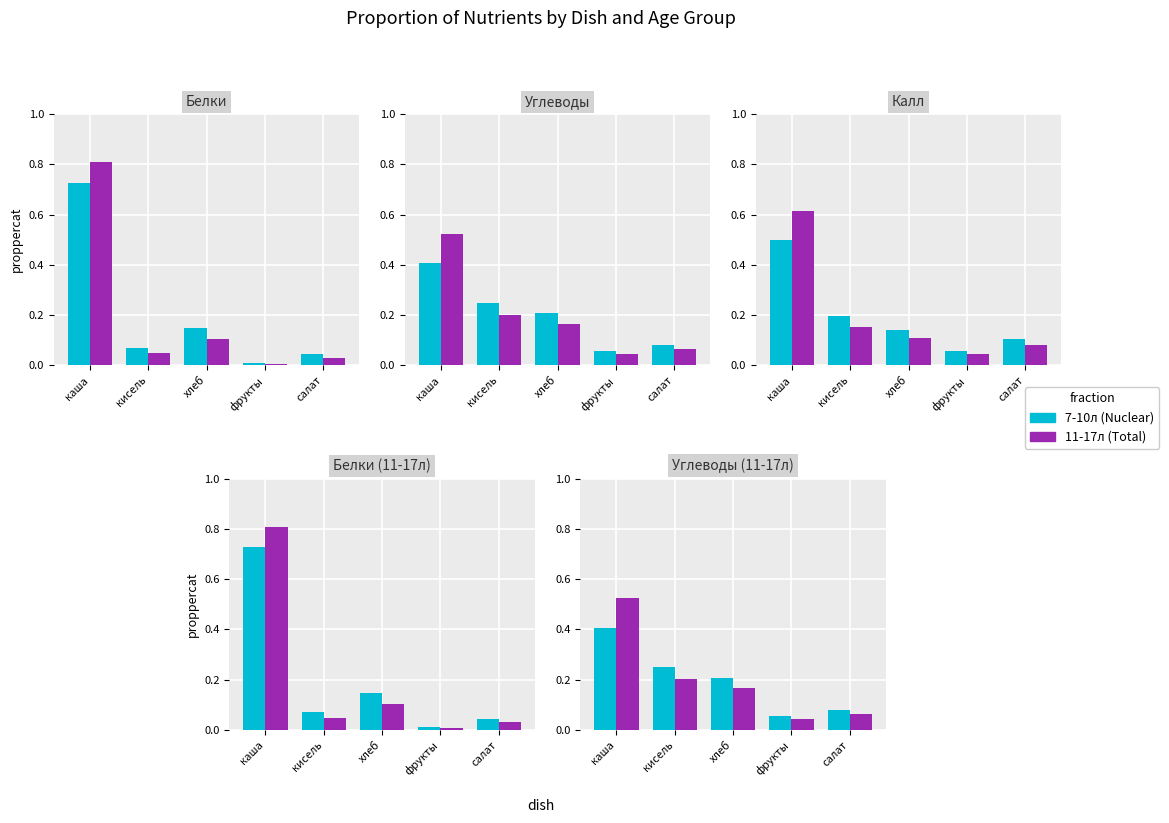

The 11-17л (Total) series shows 0.3 at кисель. True or false?

False